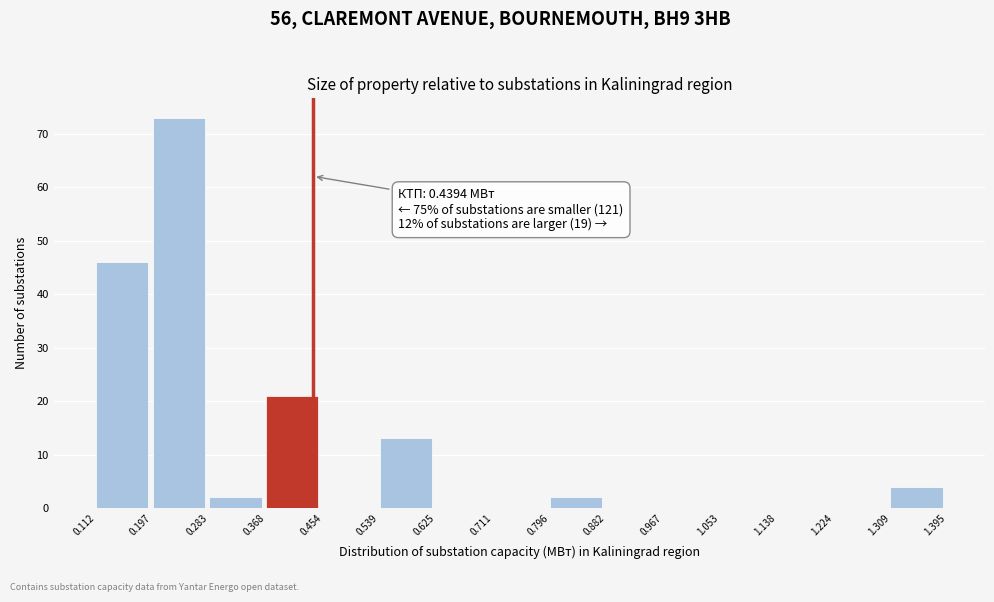

Which range on the x-axis has the tallest bar?

0.197 to 0.283